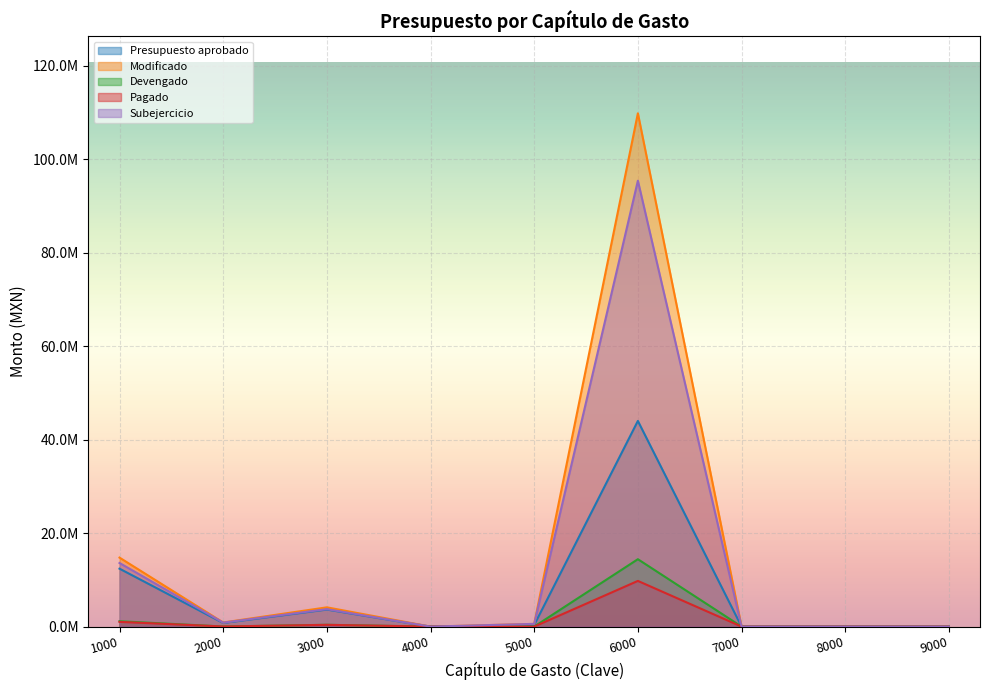

True or false: Subejercicio and Modificado cross at least once.

False